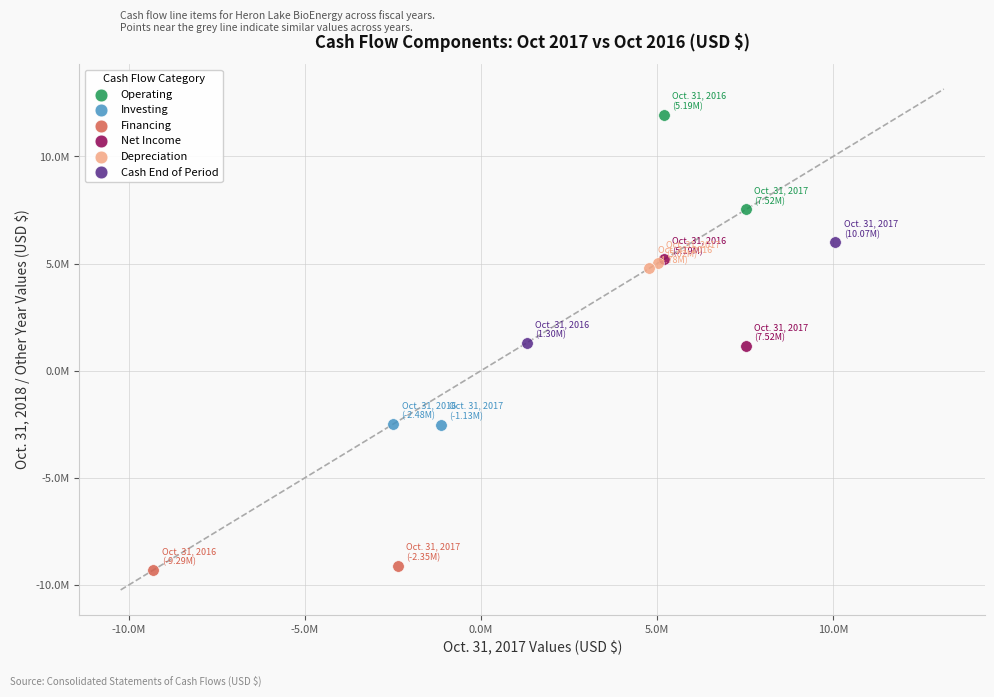

Which series reaches the maximum Y coordinate?

Operating